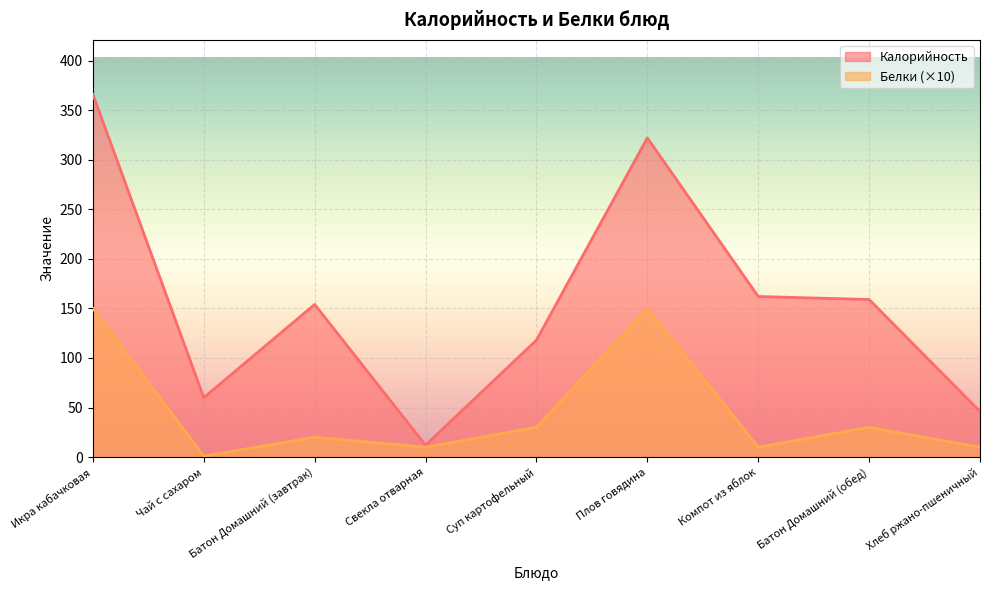

What is the label of the 6th point from the right?

Свекла отварная